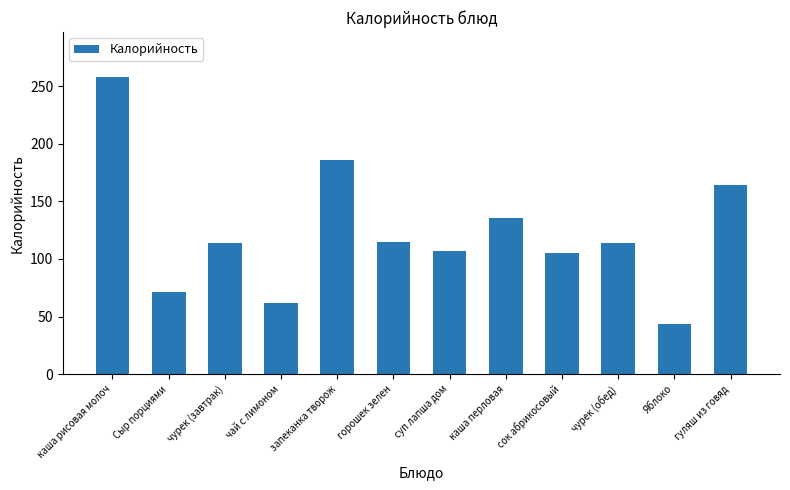

Which label corresponds to the largest value in the chart?

каша рисовая молоч